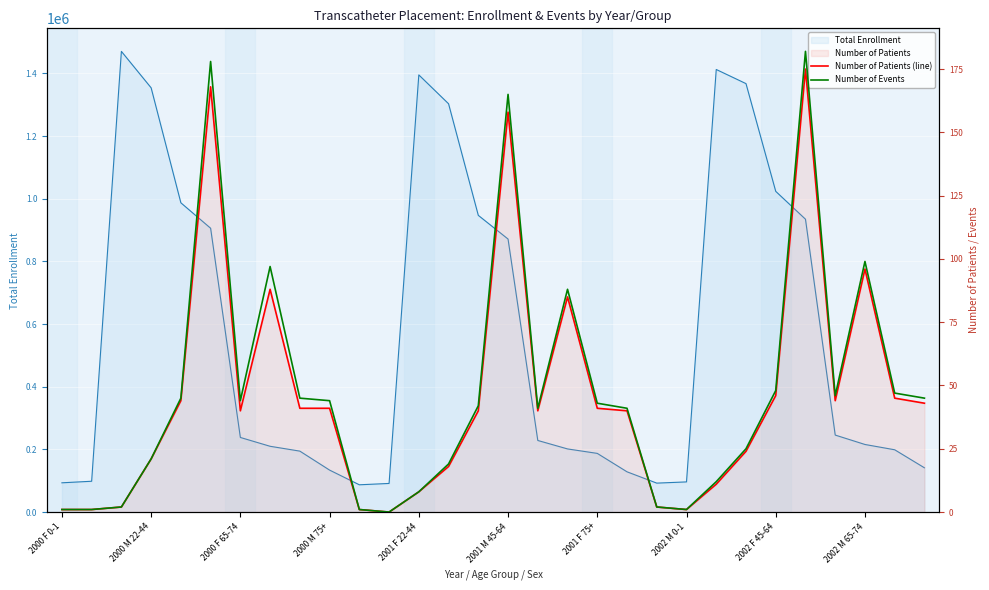

Is the value of Number of Events at 2001 M 45-64 greater than the value of Number of Patients (line) at 2001 M 45-64?

Yes